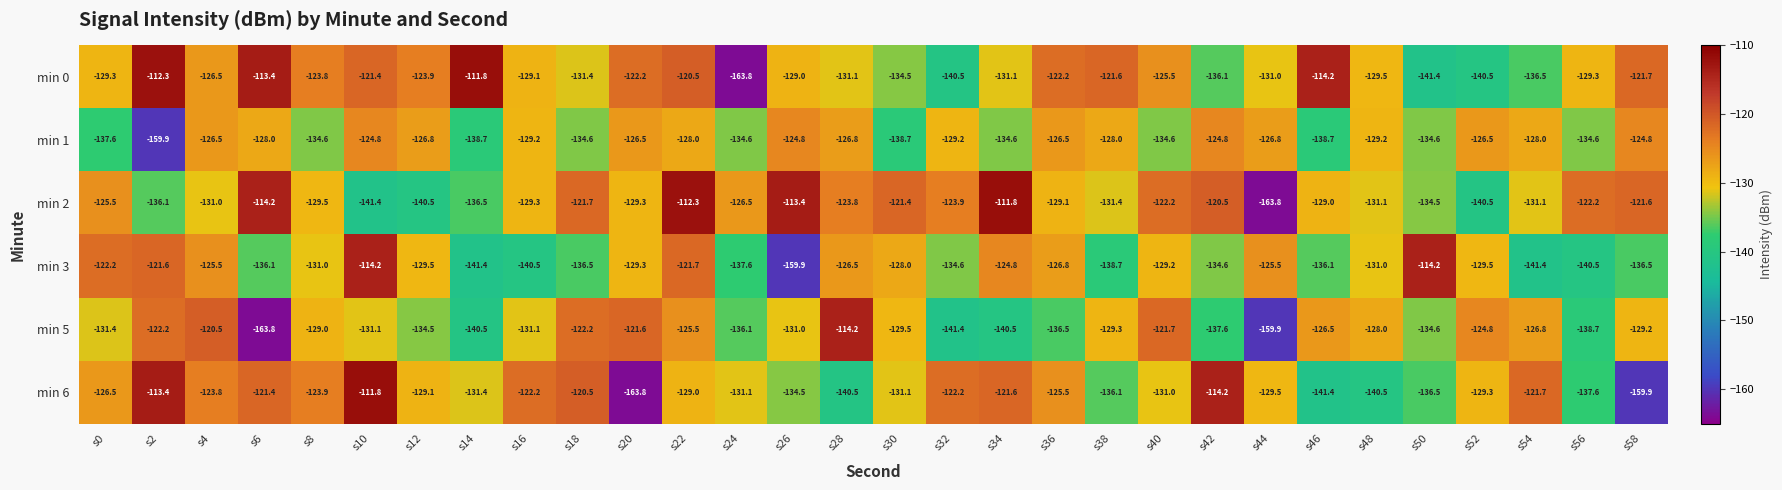

What is the approximate value of min 3 at s32?

-134.6